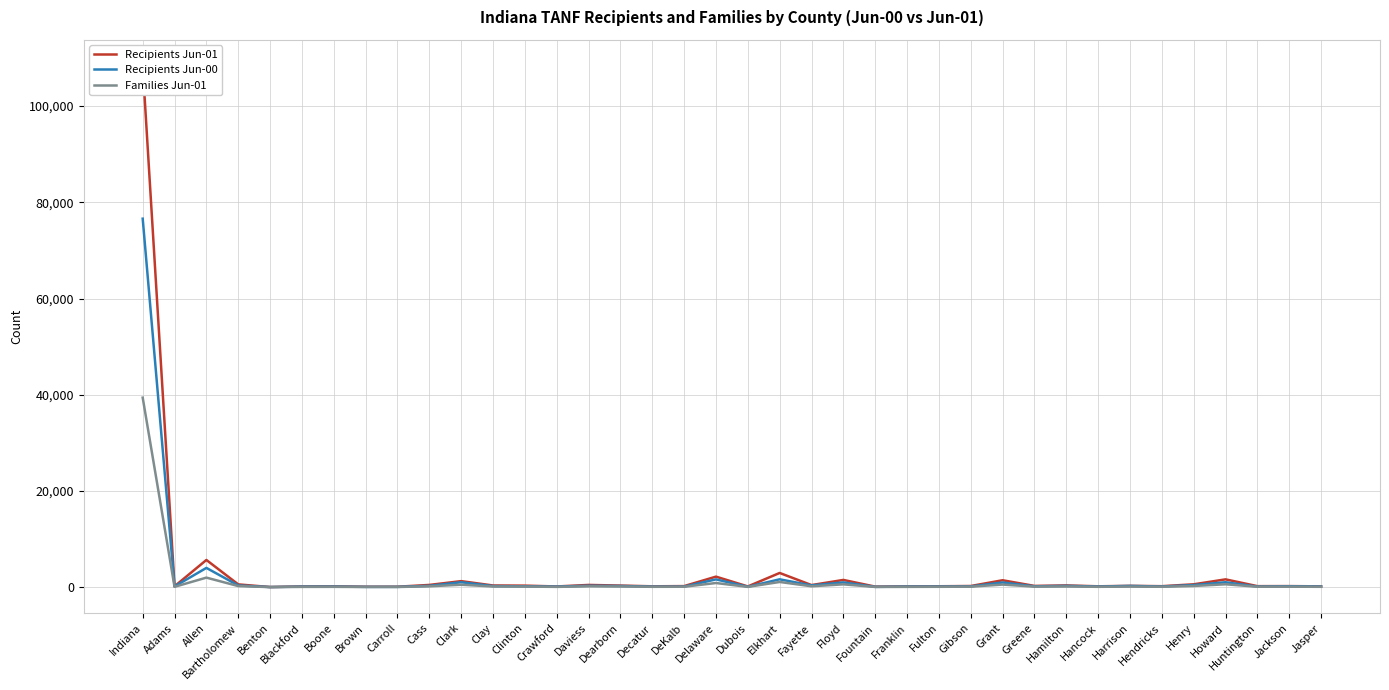

What is the minimum value shown in the chart?

11